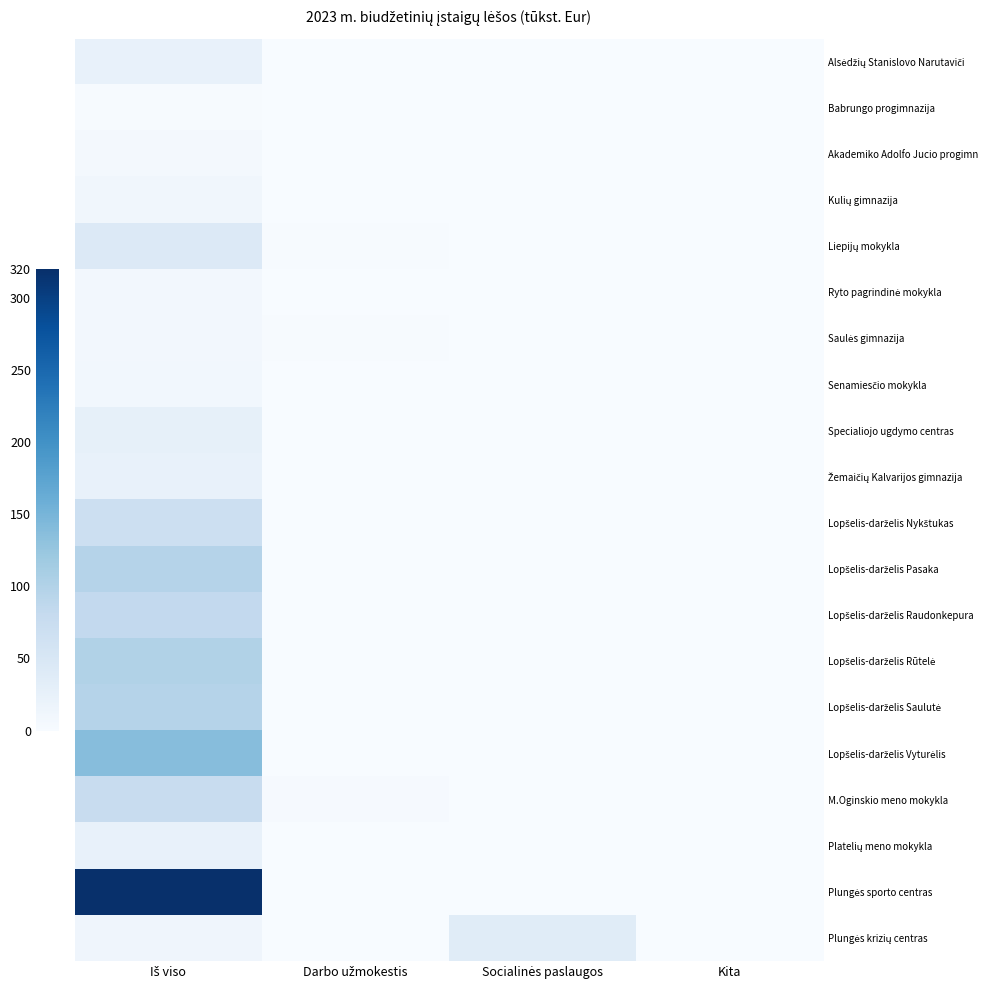

Which series has the largest range (max minus min)?

Plungės sporto centras